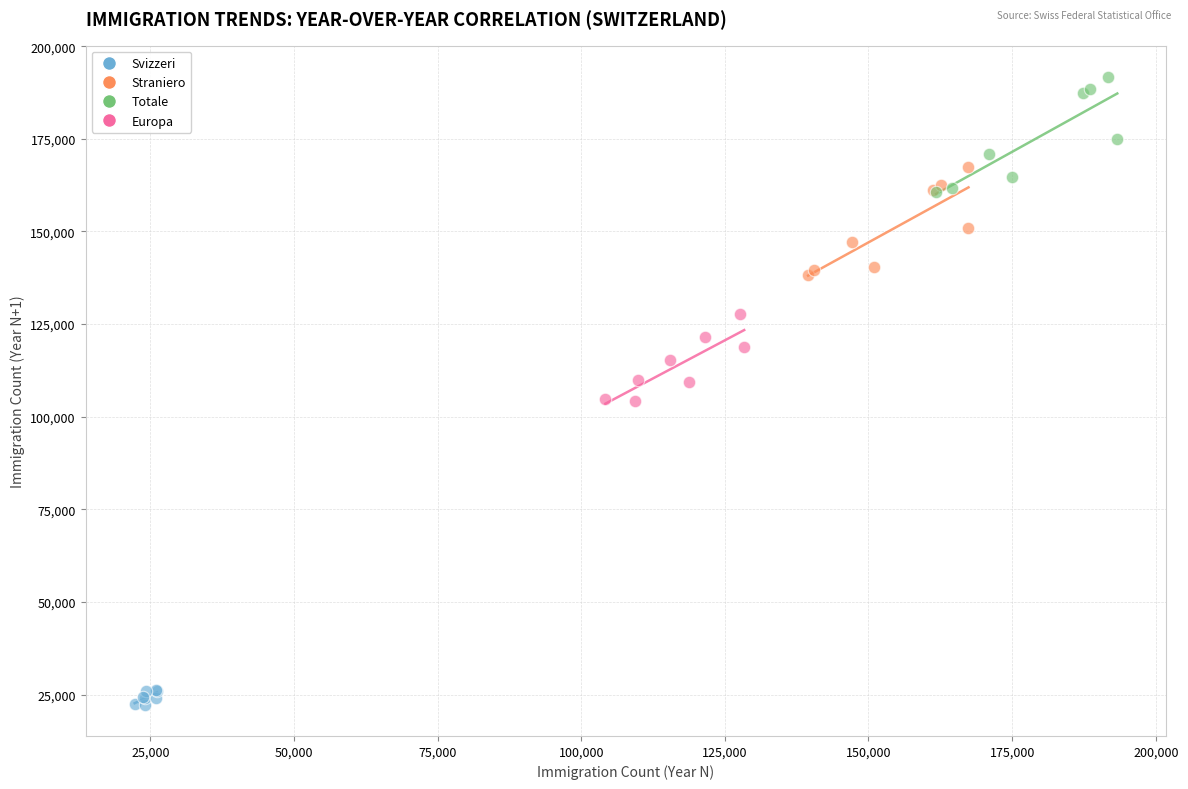

Which series contains the lowest Y value?

Svizzeri